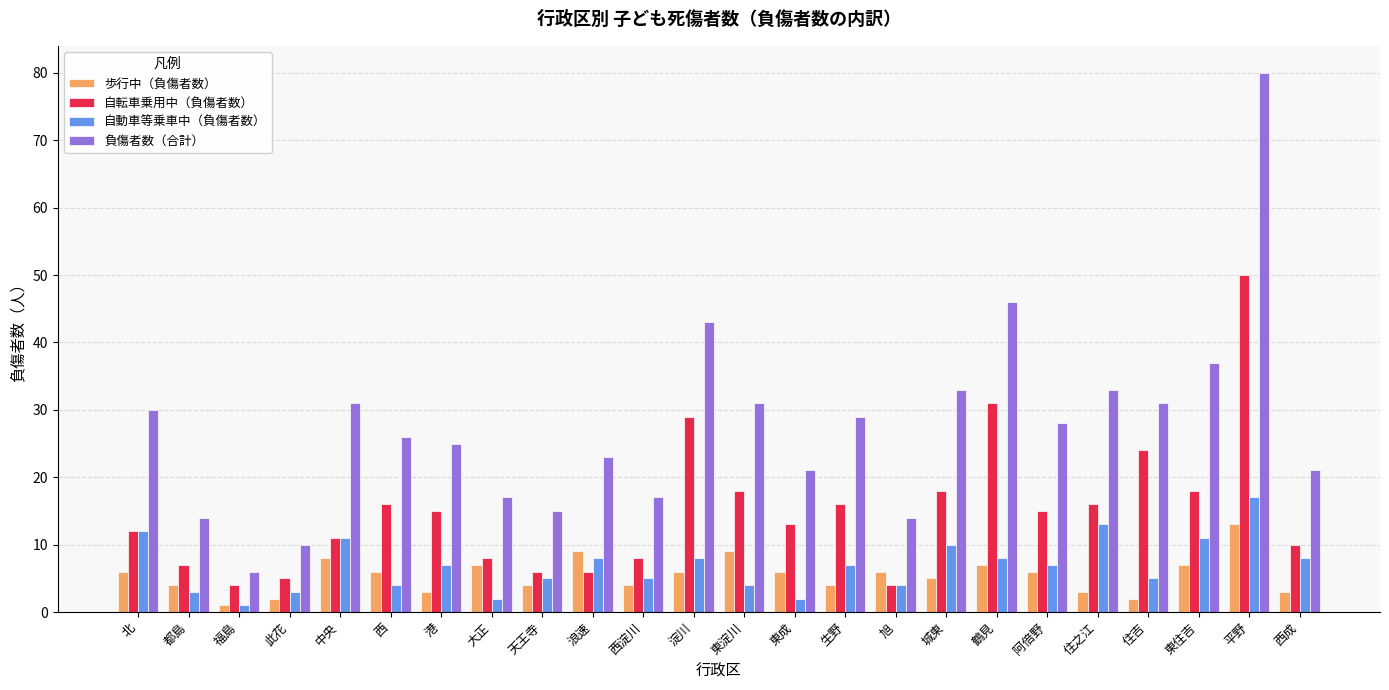

At which label does 自動車等乗車中（負傷者数） reach its minimum?

福島